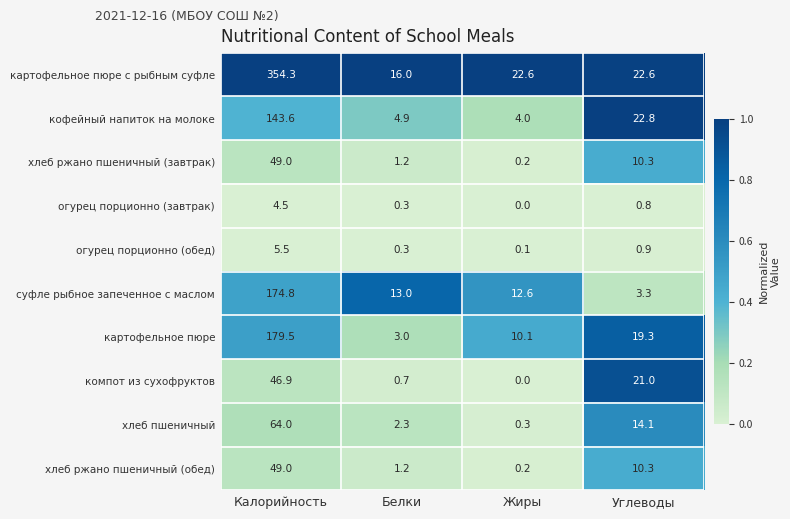

At which label does суфле рыбное запеченное с маслом reach its minimum?

Углеводы